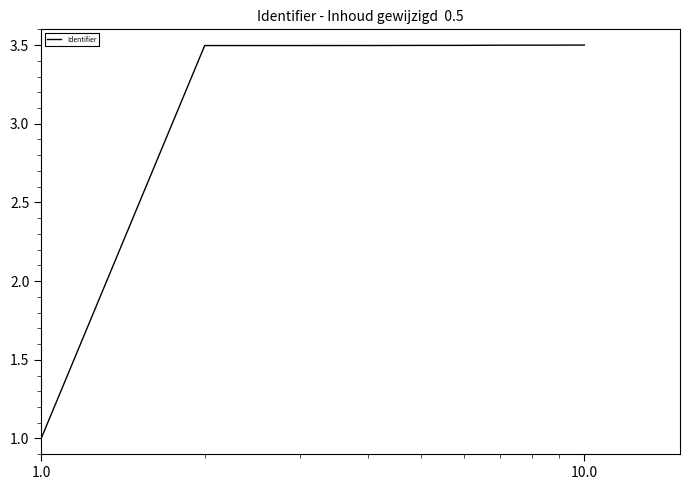

What is the difference between the maximum and minimum values?

2.5